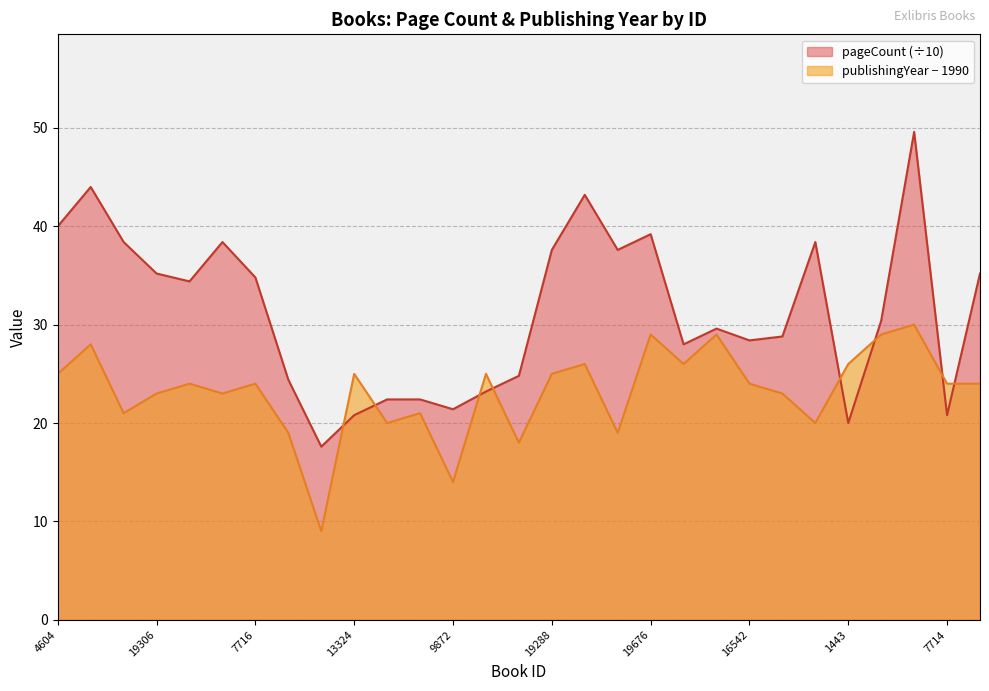

What is the average value of the pageCount series?

31.3